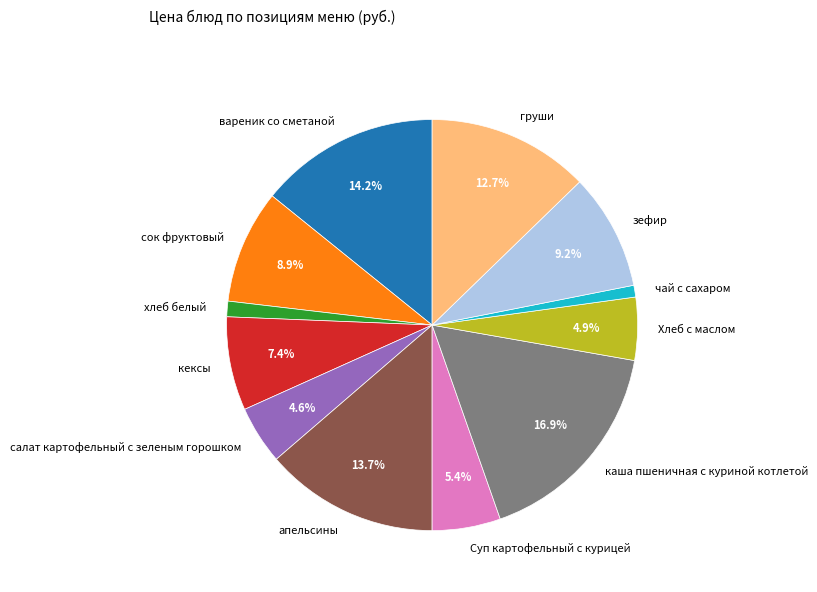

Approximately how many times larger is the value at сок фруктовый compared to каша пшеничная с куриной котлетой?

0.5